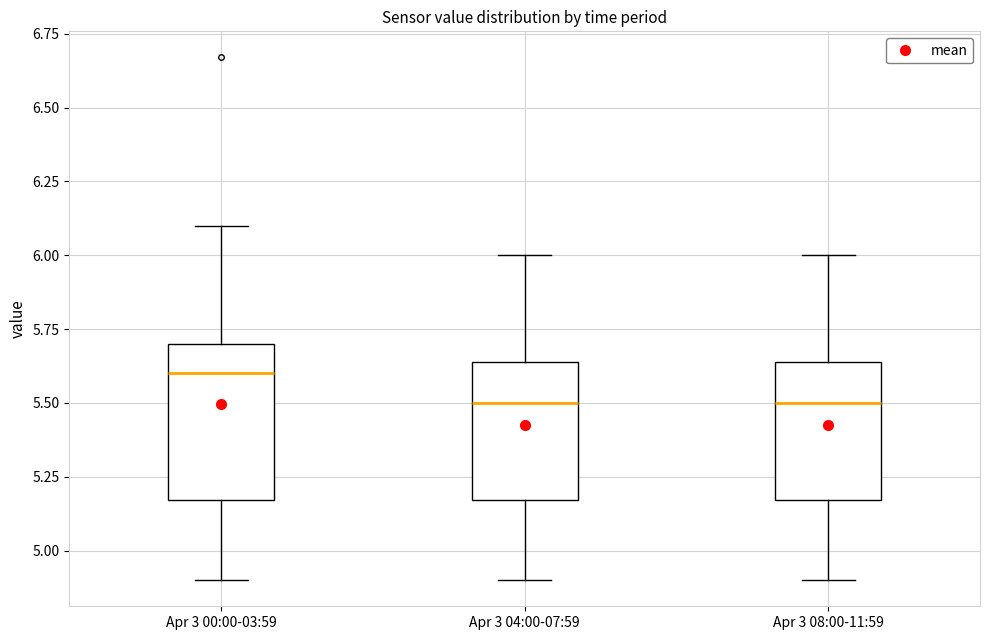

Reading left to right, transcribe this box plot: for each box, give where its median line is, the range the box spans, and where its two whiskers end, as read against the y-axis. The values are not printed on the chart, so give them approximately, as read against the axis.

Apr 3 00:00-03:59: median 5.60, box 5.15 to 5.70, whiskers 4.90 to 6.10
Apr 3 04:00-07:59: median 5.50, box 5.15 to 5.65, whiskers 4.90 to 6.00
Apr 3 08:00-11:59: median 5.50, box 5.15 to 5.65, whiskers 4.90 to 6.00